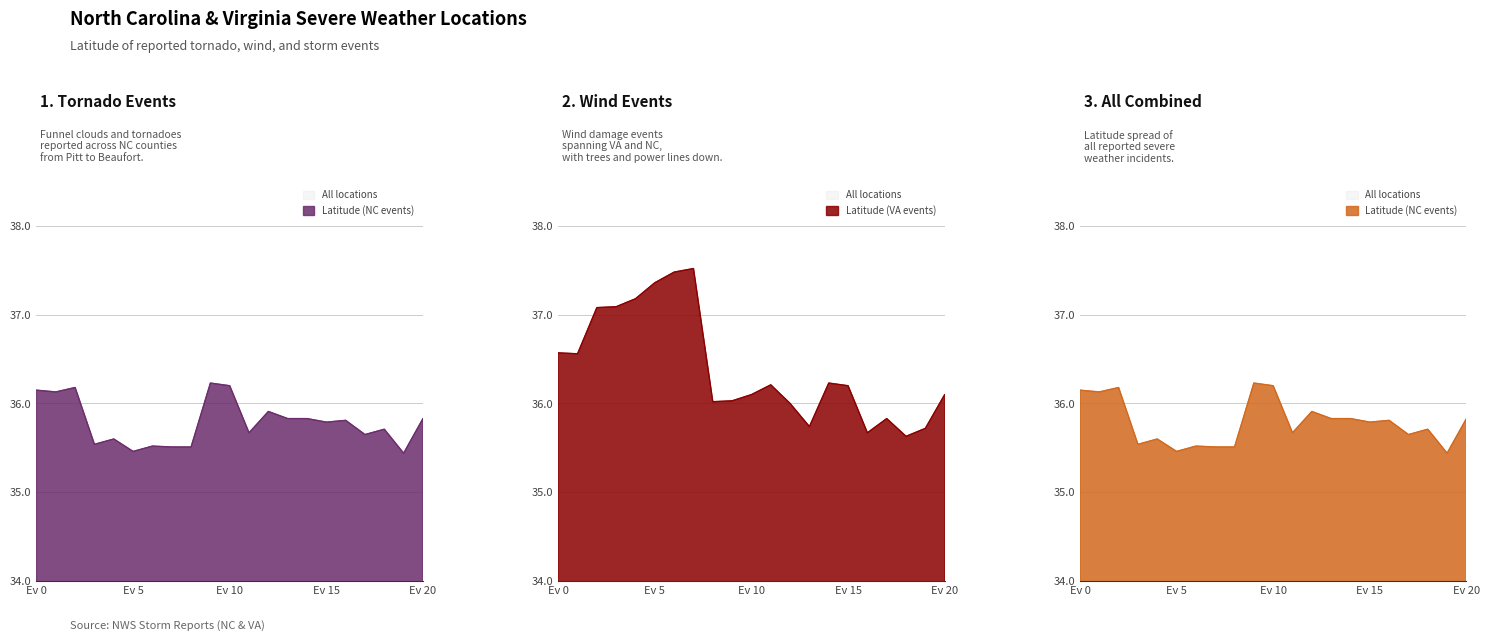

What is the difference between the maximum and second lowest values in the Latitude (NC events) series?

0.8